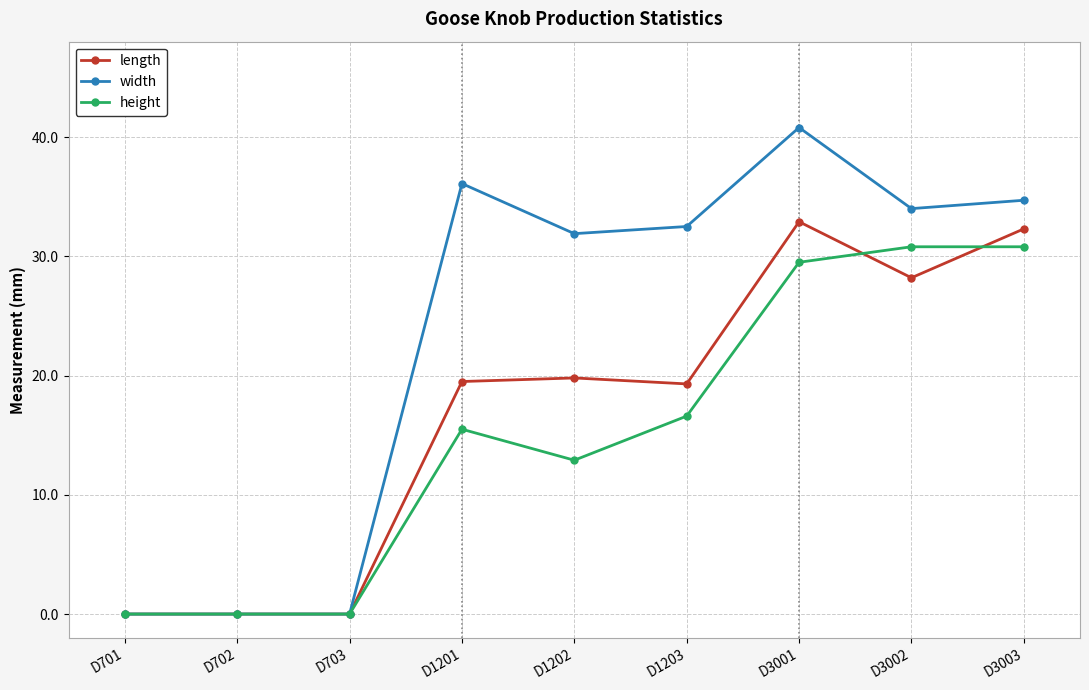

At how many categories does at least one series exceed 39?

1